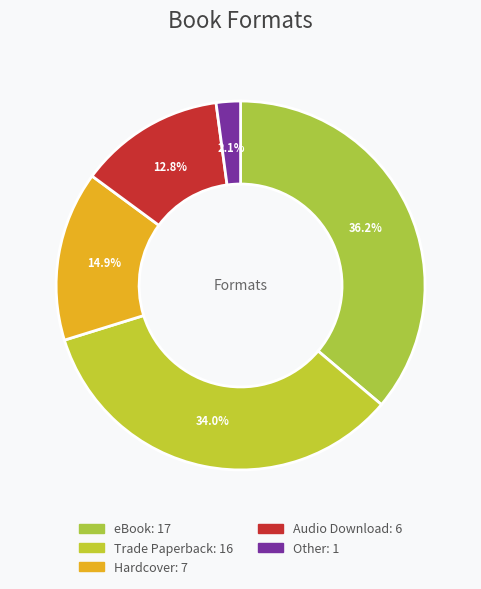

Does any single category account for the majority?

No